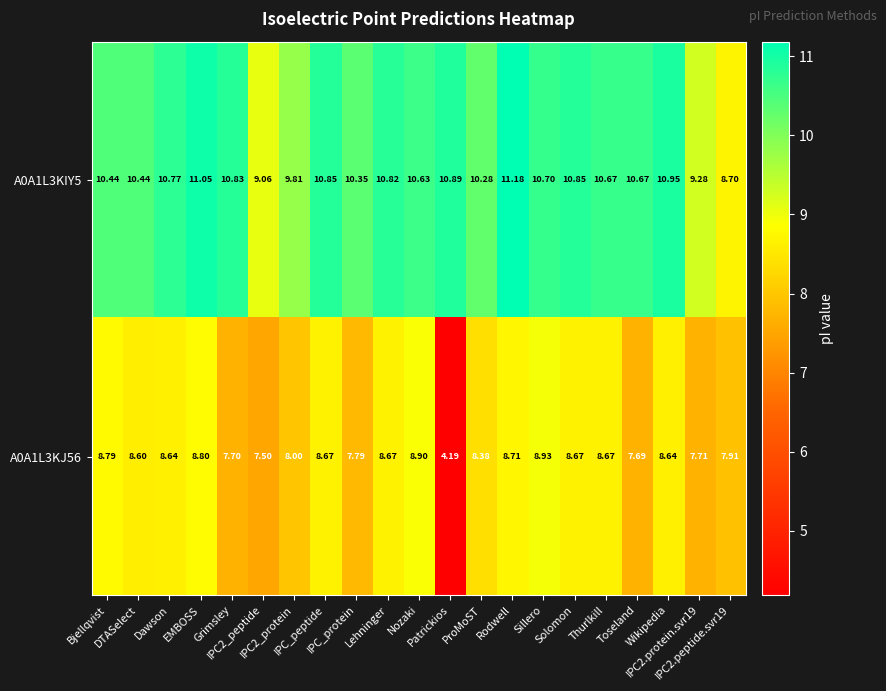

At which category does the chart reach its minimum across all series?

Patrickios